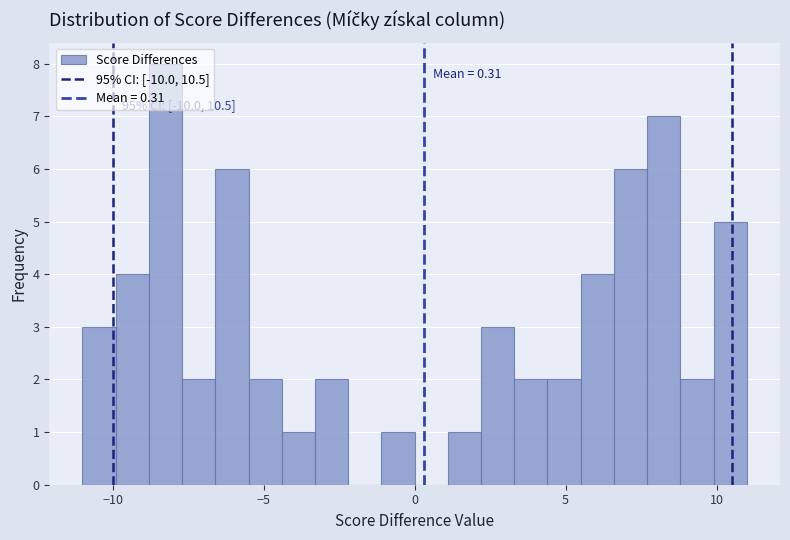

Read against the x-axis, roughly where is the centre of the tallest bar?

-8.0